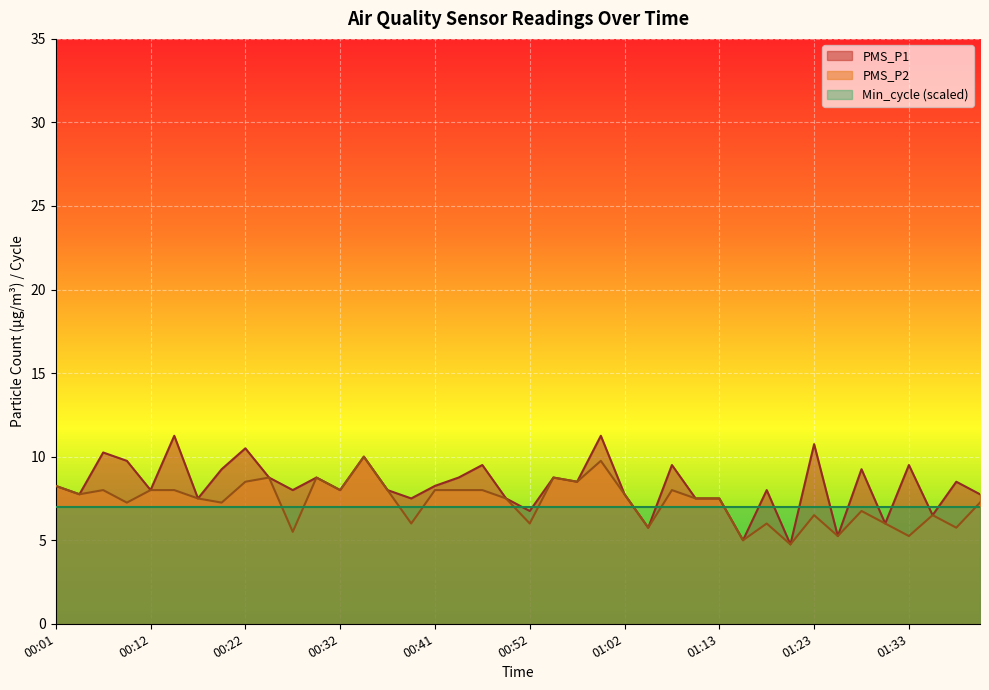

What is the approximate value of PMS_P1 at 01:13?

7.5